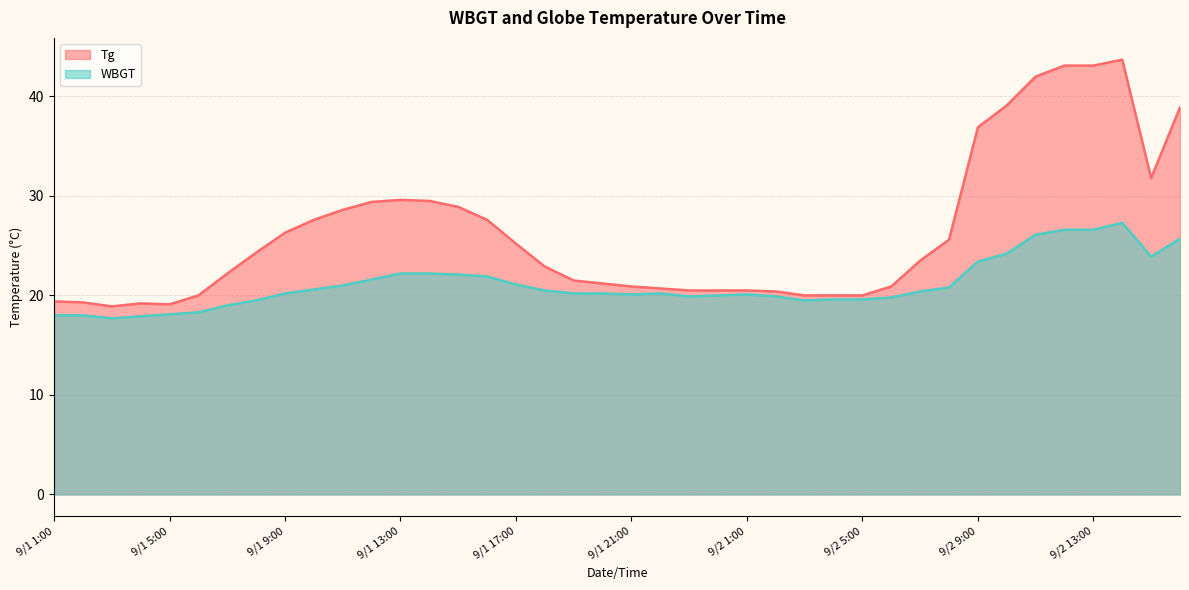

Which category has the lowest value across all series?

9/1 3:00